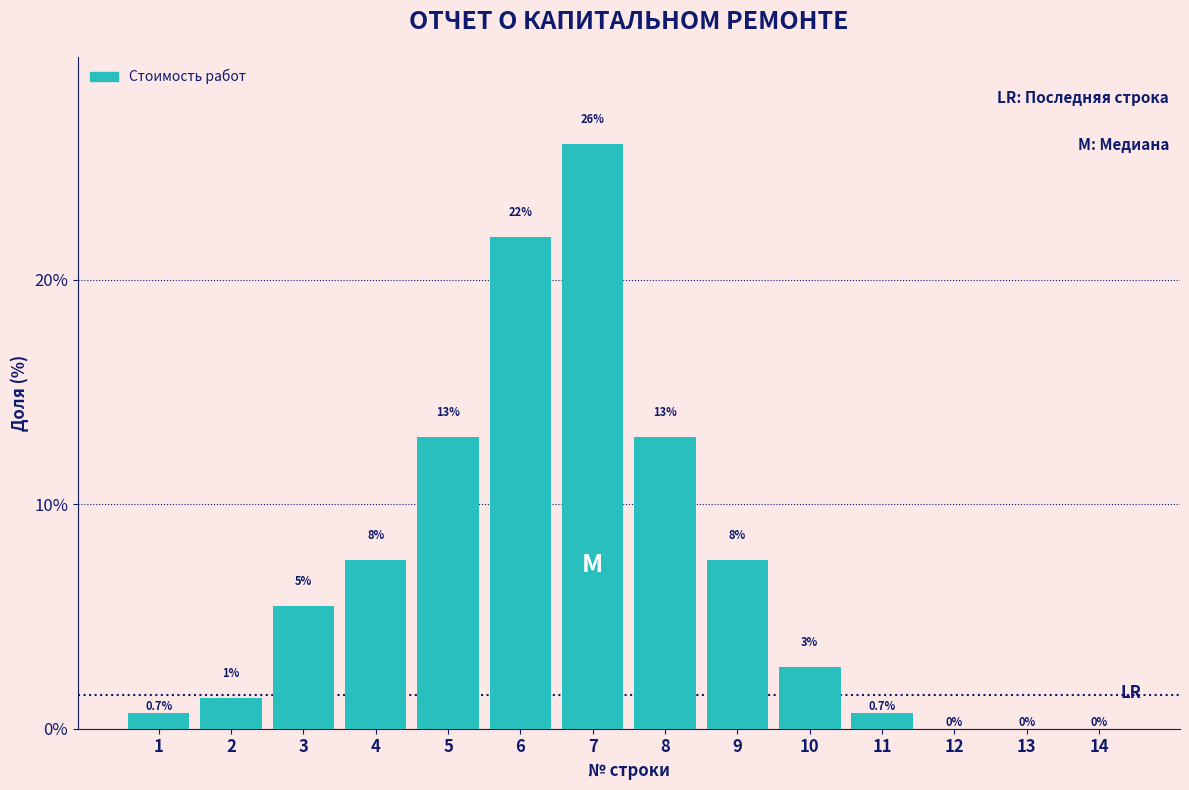

Between 9 and 2, which is larger?

9